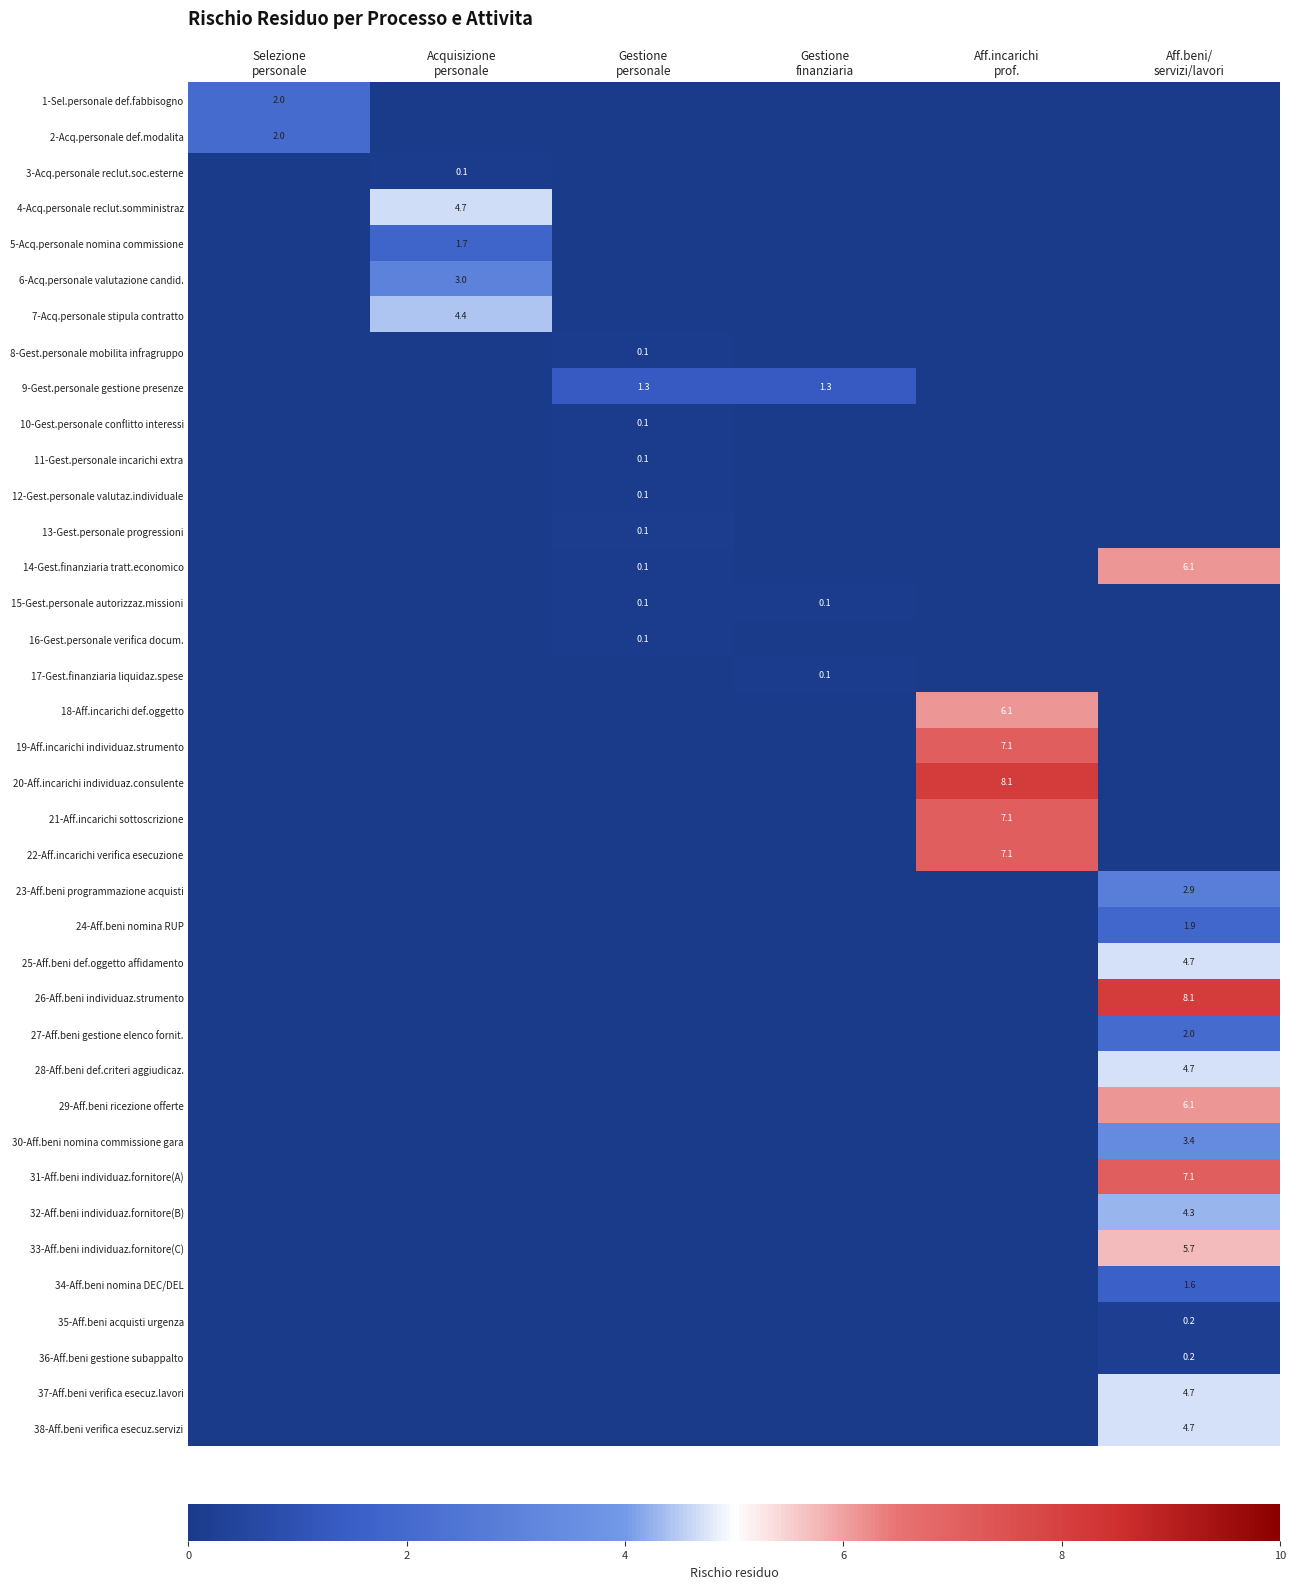

Which has a higher value, Gestione
personale or Selezione
personale?

Selezione
personale